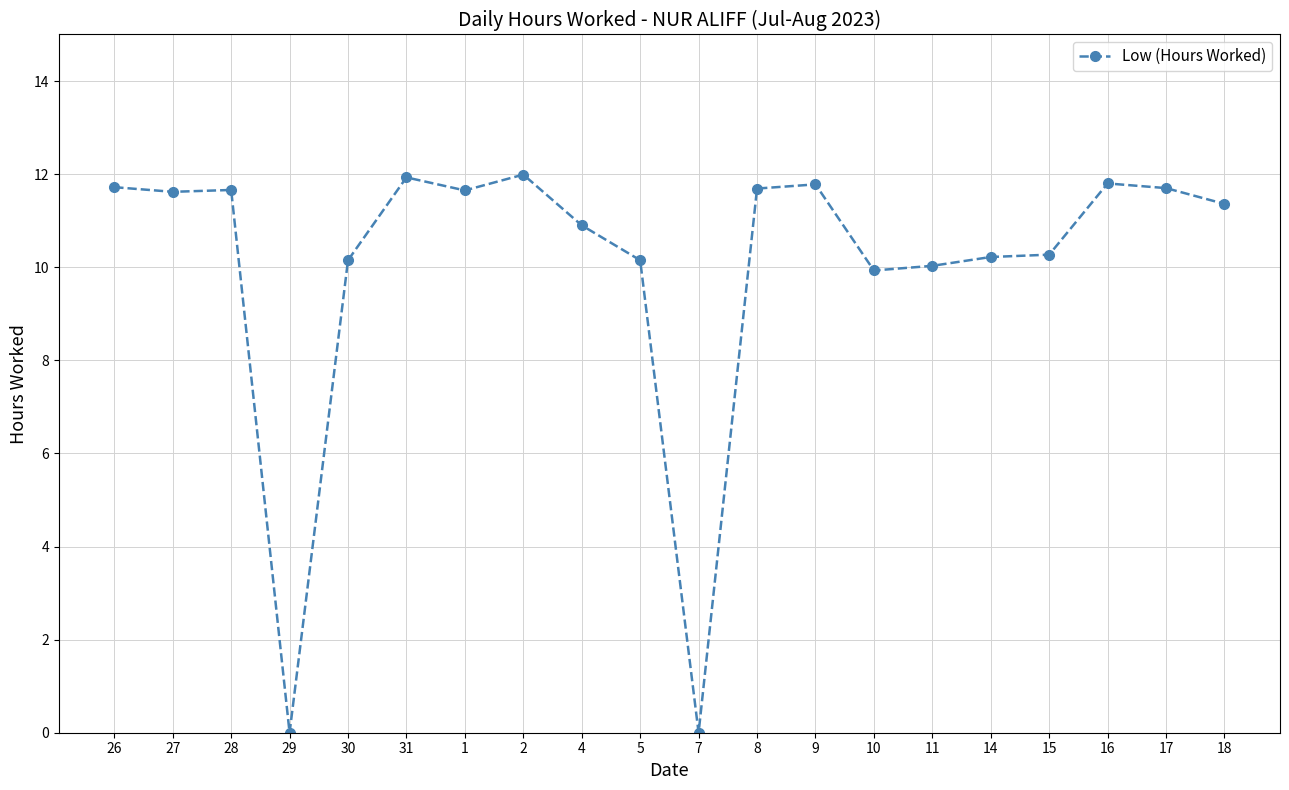

What is the difference between the maximum and minimum values?

12.0